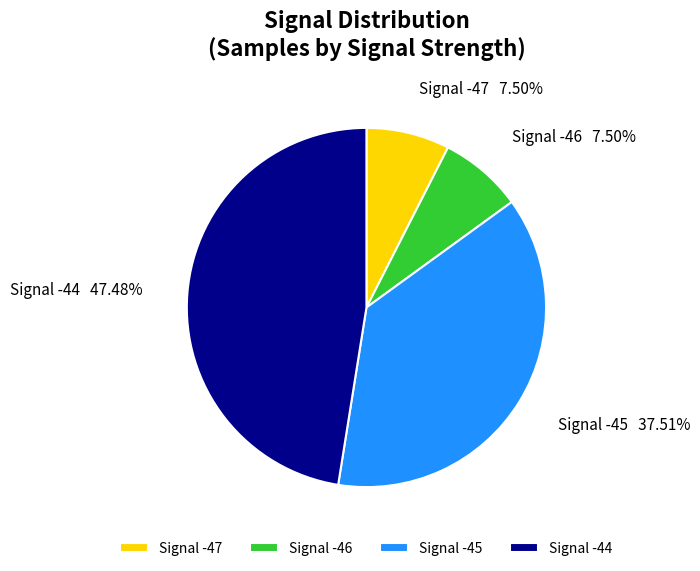

Approximately how many times larger is the value at Signal -44 compared to Signal -47?

6.3